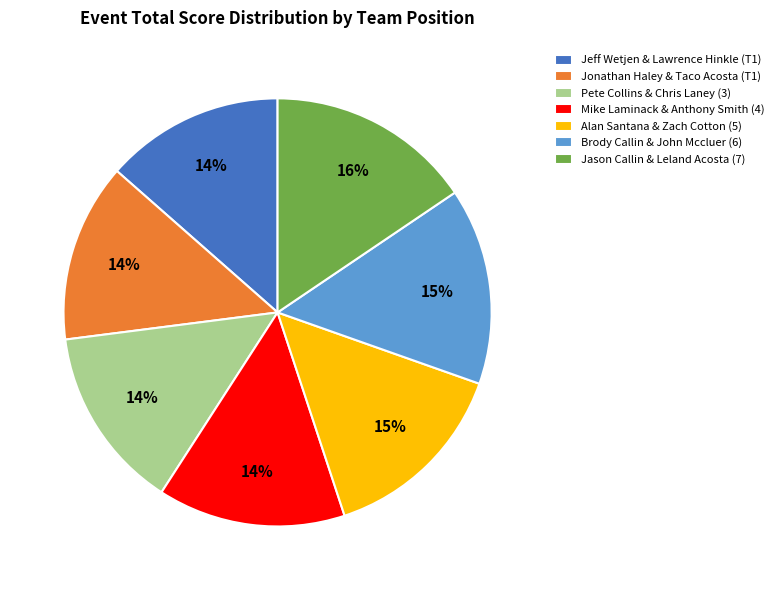

To the nearest percent, what is the average slice percentage?

14%